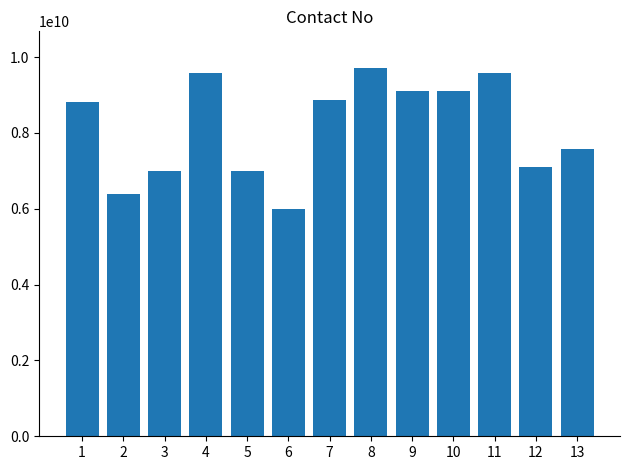

What is the greatest value displayed?

9707300790